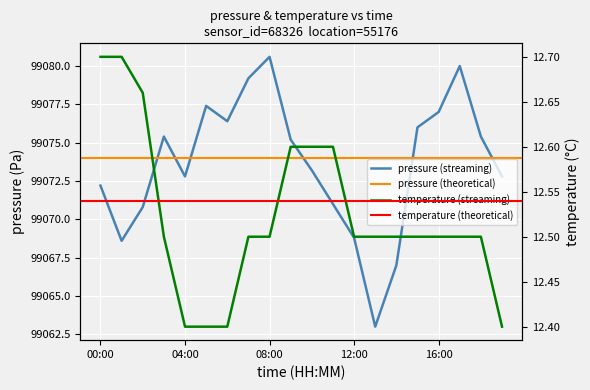

Is the value of temperature at 15:00 greater than the value of pressure at 11:00?

No